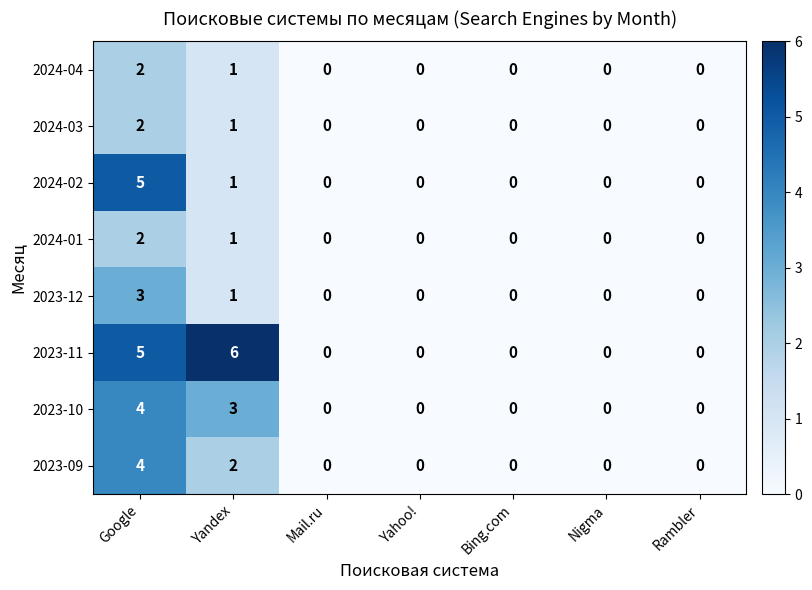

True or false: 2023-12 has a value of 0 at Yahoo!.

True